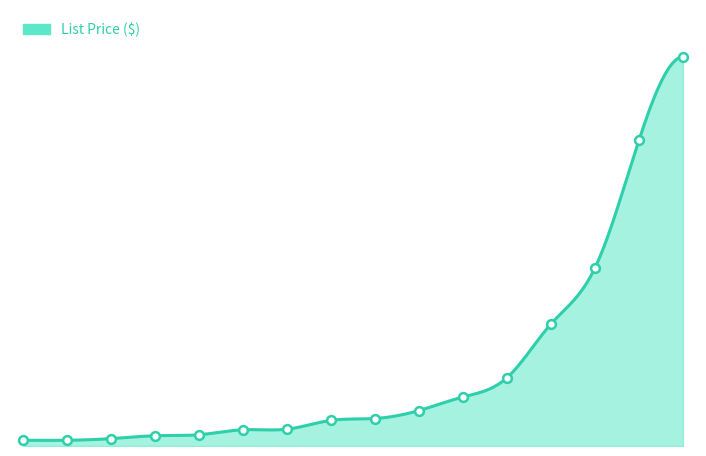

Between 6" and 36", which is larger?

36"